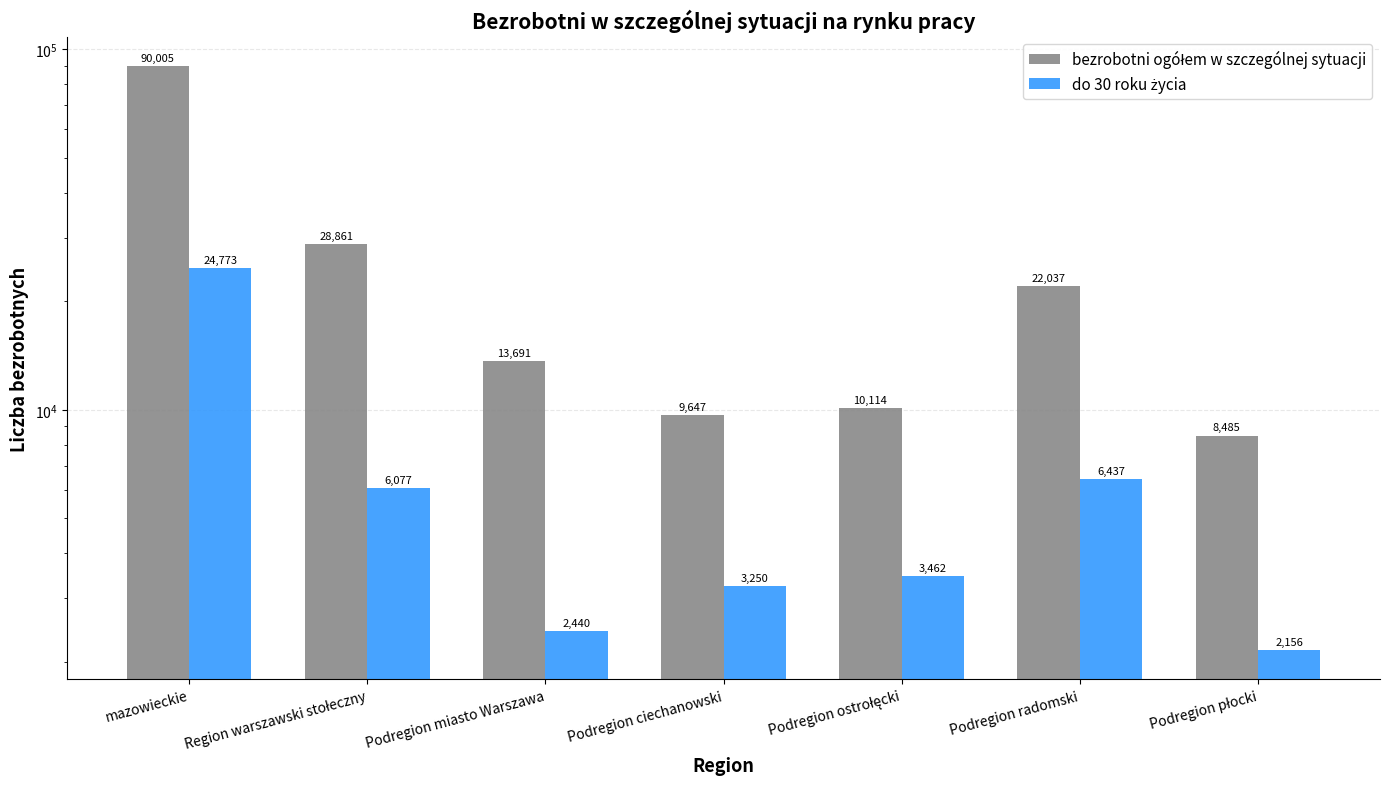

Is it true that bezrobotni ogółem w szczególnej sytuacji equals 15076 at Podregion płocki?

False